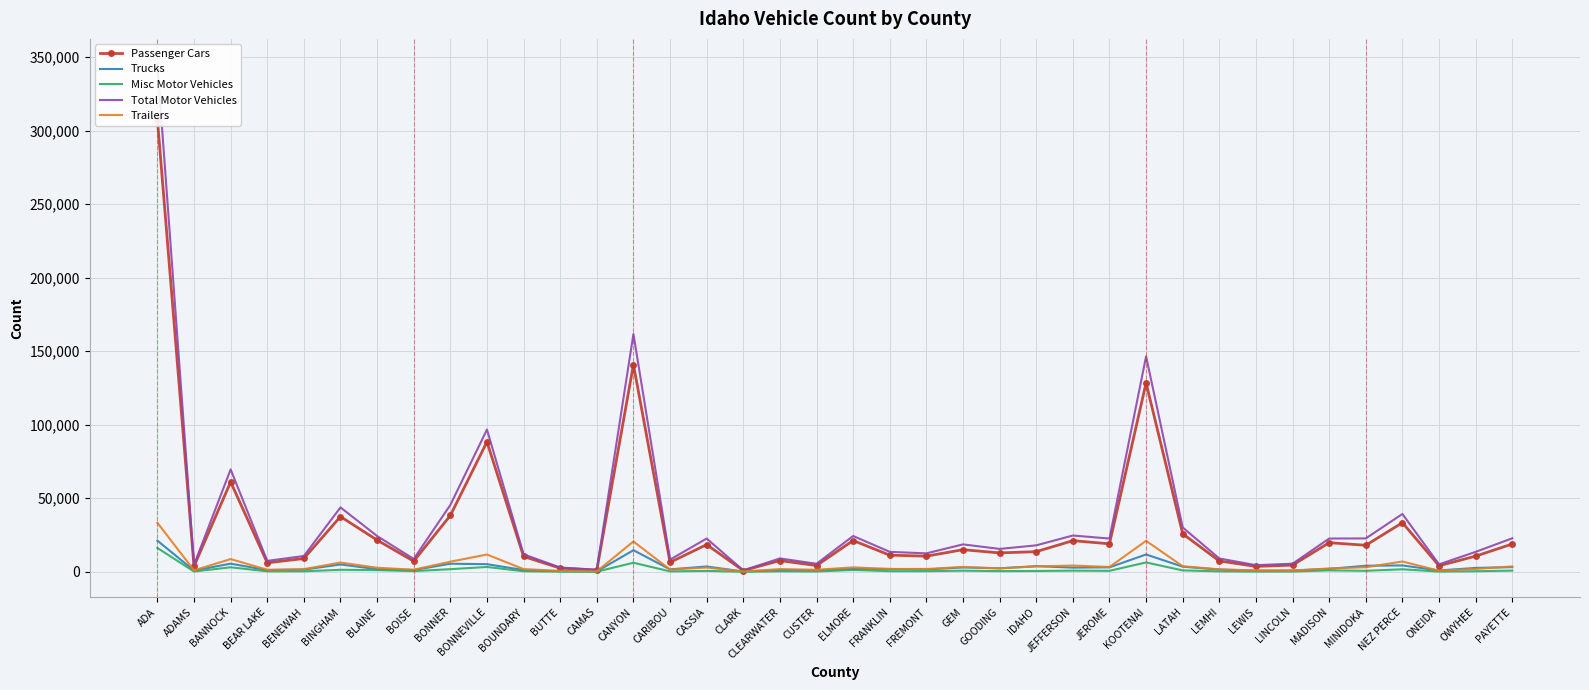

At which label does Total Motor Vehicles reach its peak?

ADA